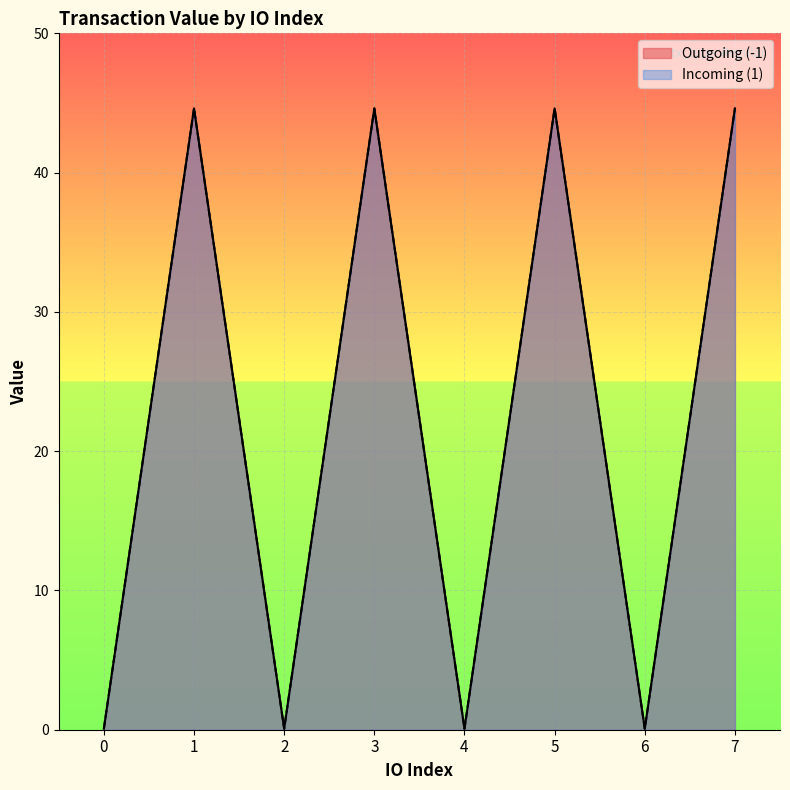

Does the chart display data point markers on the line(s)?

No